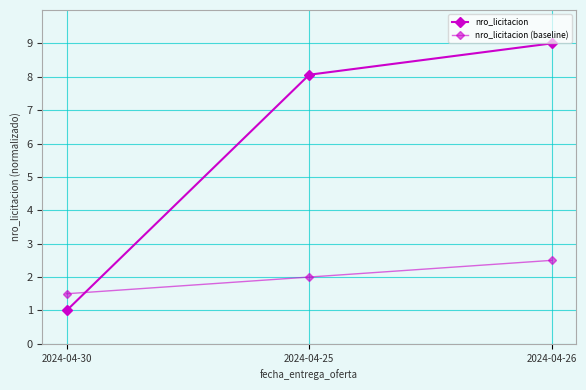

What is the difference between the maximum and minimum values in the nro_licitacion series?

8.0